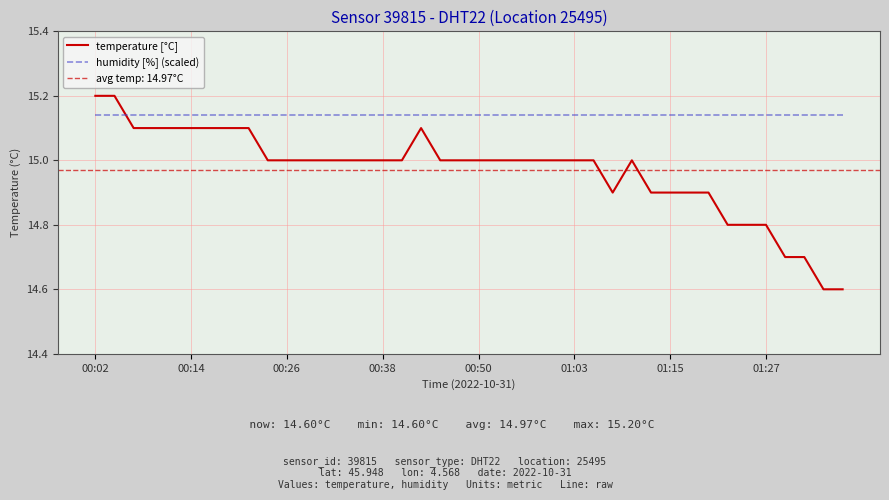

What is the average value of the humidity [%] (scaled) series?

15.1